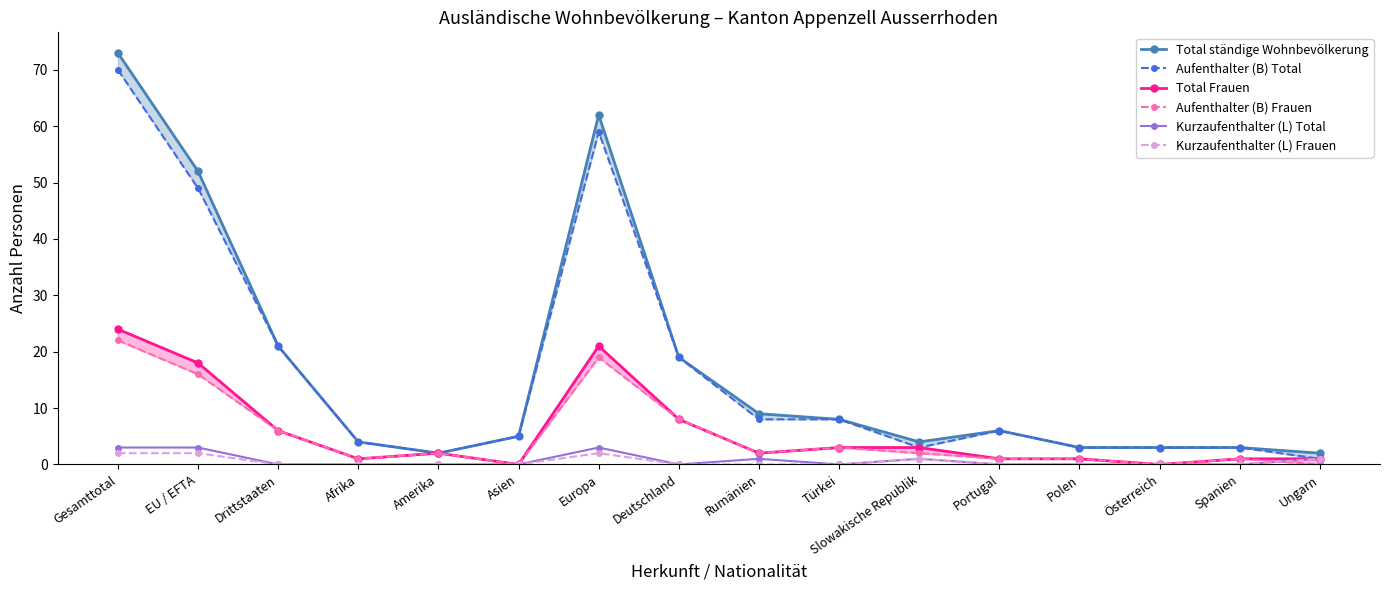

What position from the right is Österreich?

3